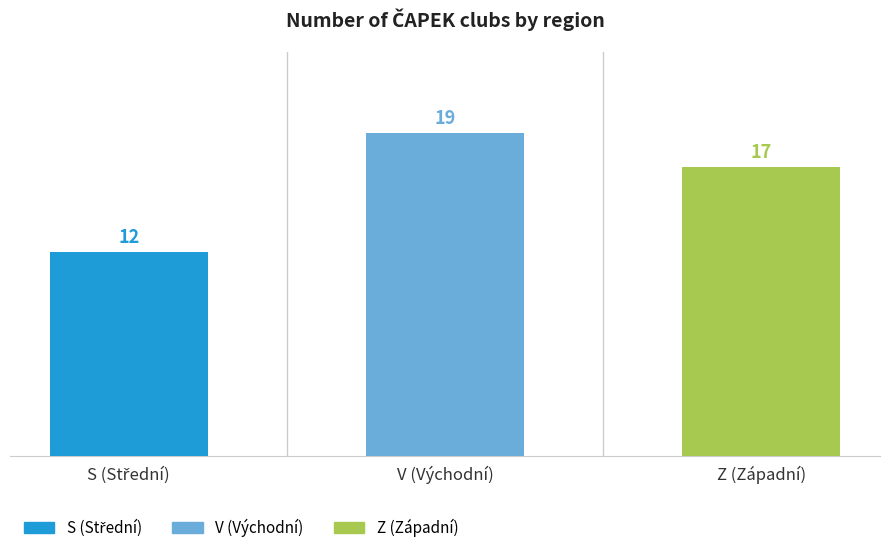

Reading left to right, list all the values displayed in this chart.

12	19	17